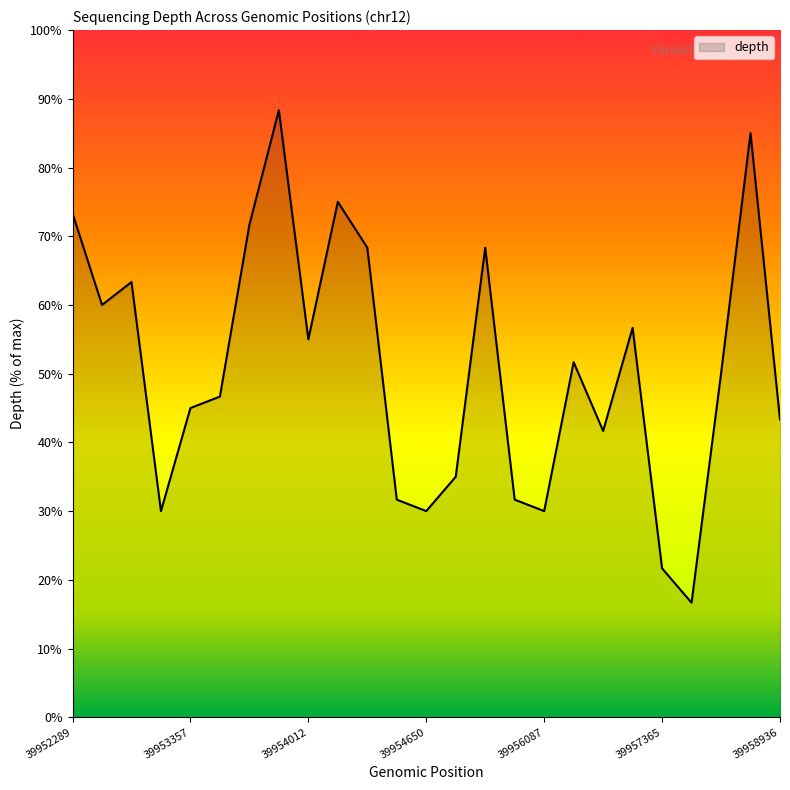

What is the maximum value shown in the chart?

88.3